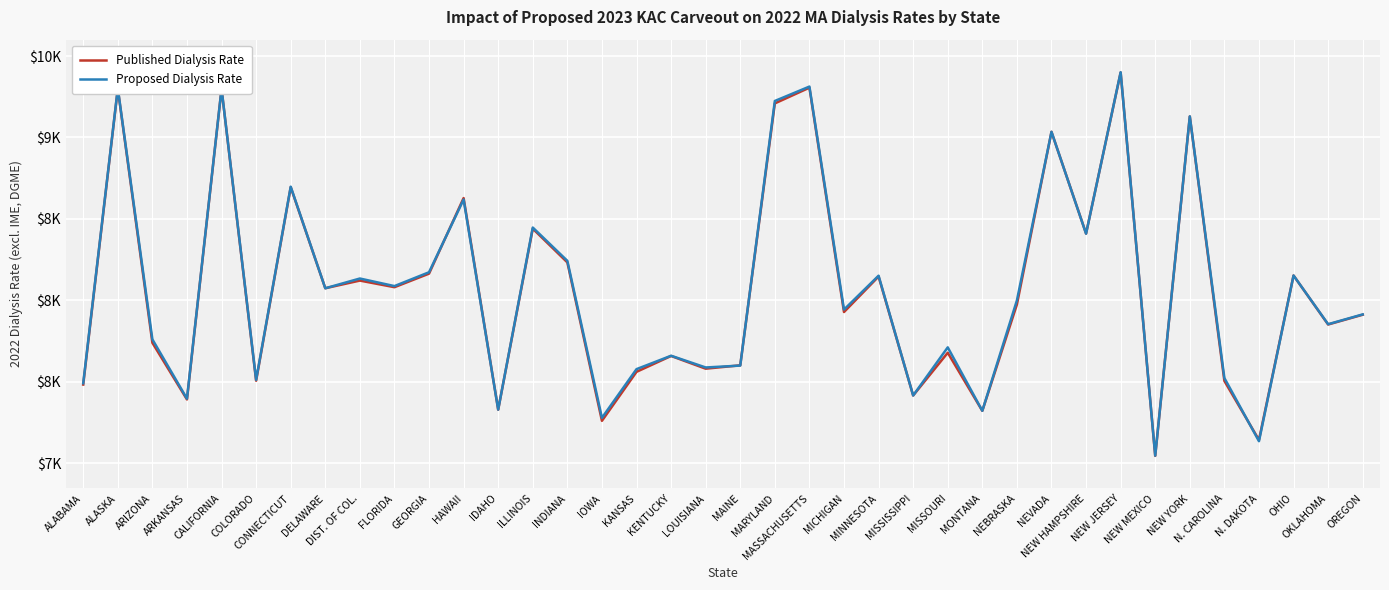

What are all the series names shown in the legend?

Published Dialysis Rate, Proposed Dialysis Rate